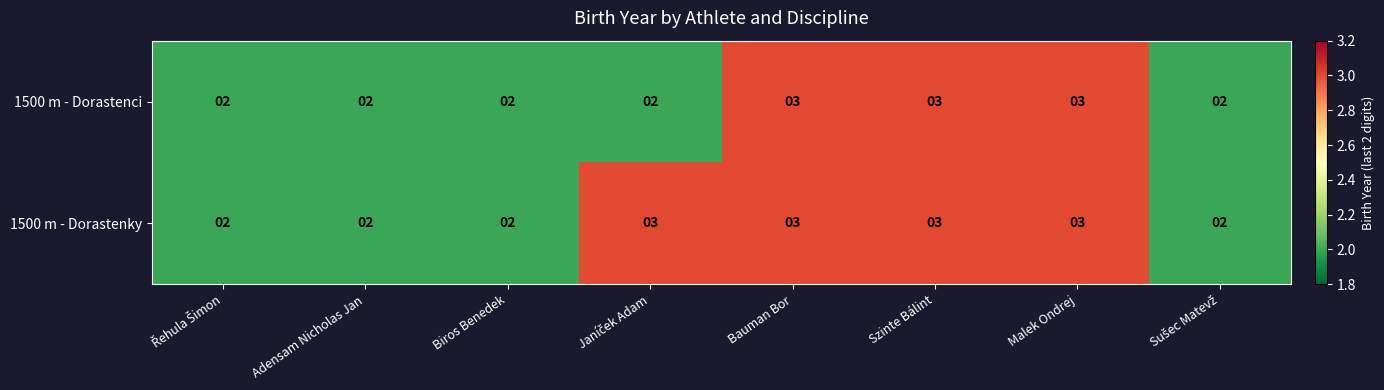

Rank the series by their average value, from lowest to highest.

1500 m - Dorastenci, 1500 m - Dorastenky